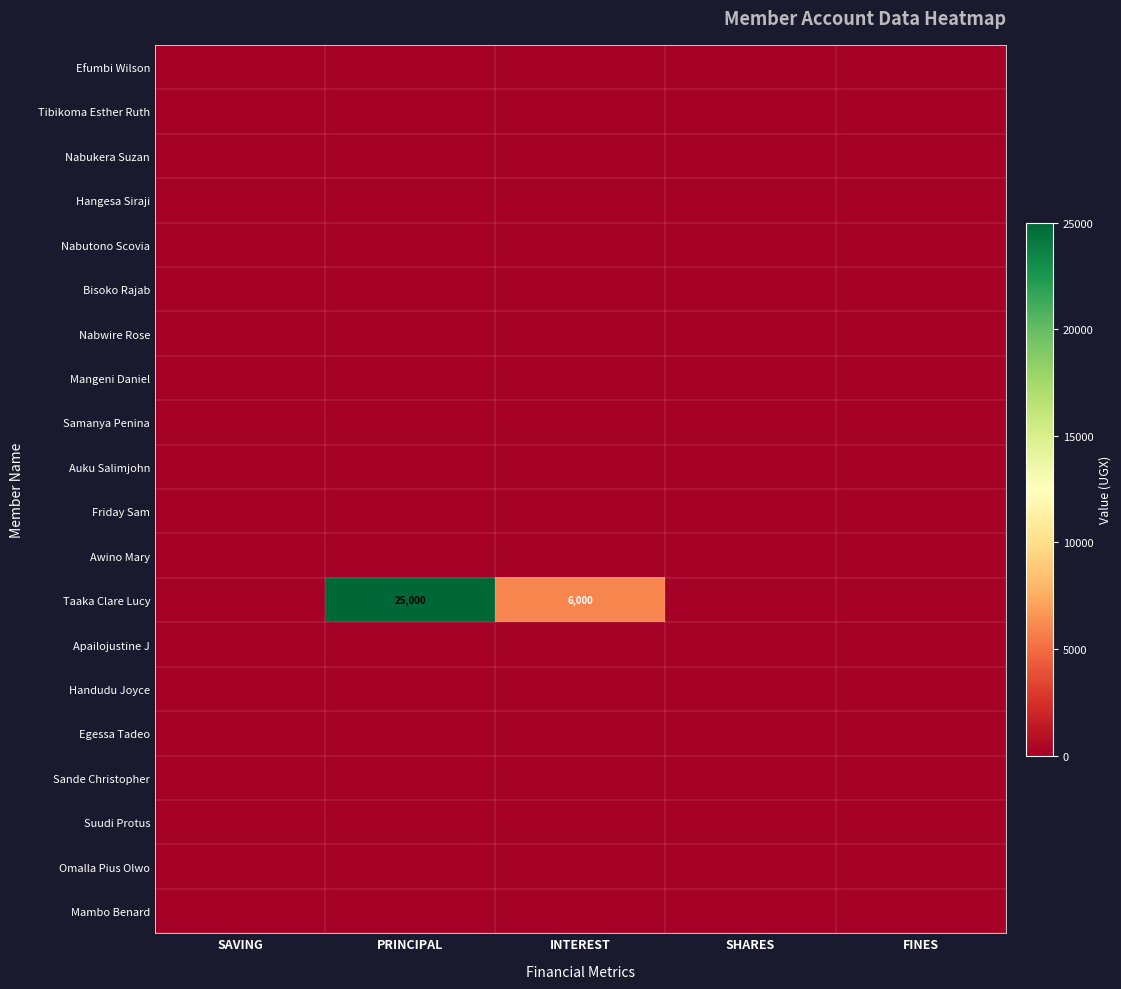

List the series in order of their peak value, highest first.

Taaka Clare Lucy, Efumbi Wilson, Tibikoma Esther Ruth, Nabukera Suzan, Hangesa Siraji, Nabutono Scovia, Bisoko Rajab, Nabwire Rose, Mangeni Daniel, Samanya Penina, Auku Salimjohn, Friday Sam, Awino Mary, Apailojustine J, Handudu Joyce, Egessa Tadeo, Sande Christopher, Suudi Protus, Omalla Pius Olwo, Mambo Benard